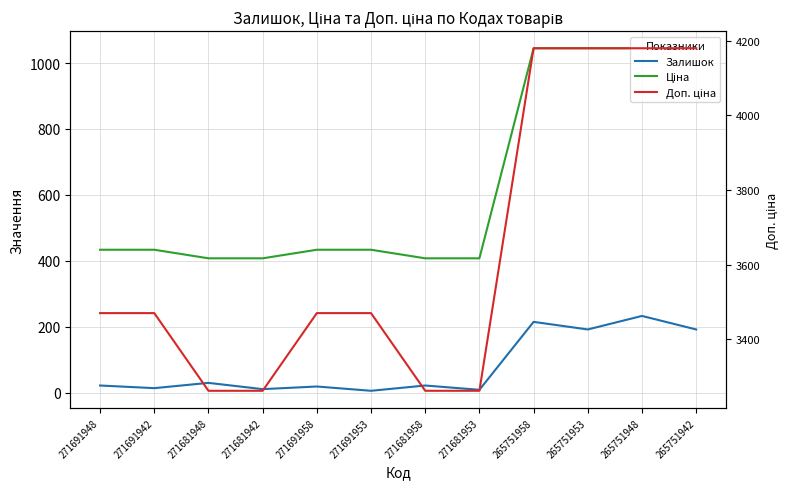

What is the smallest value displayed?

6.0